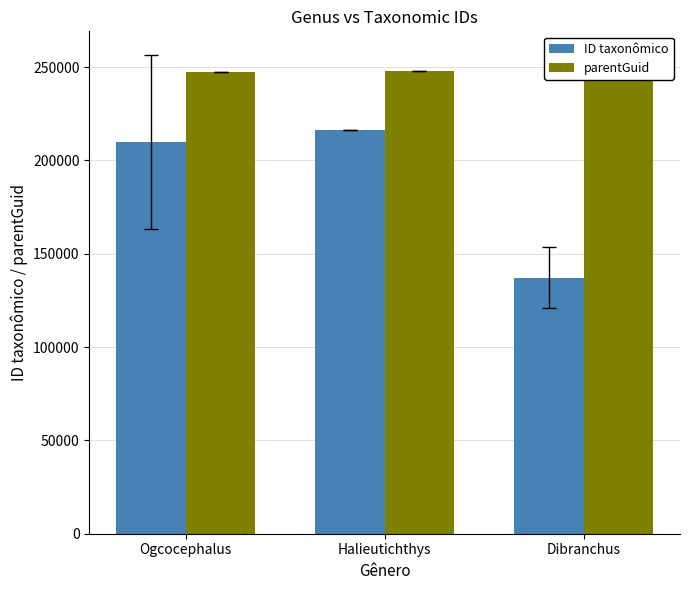

Which has a higher value, Dibranchus or Halieutichthys?

Halieutichthys